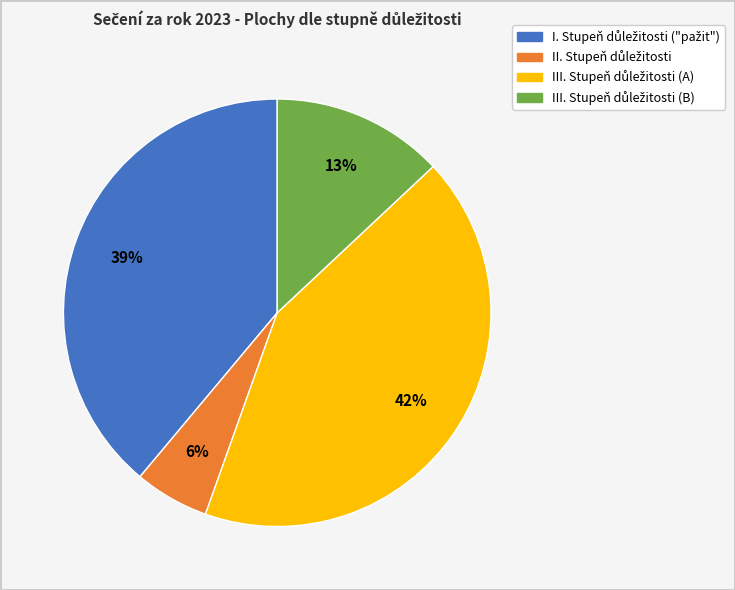

Is there any slice that represents more than half of the pie?

No